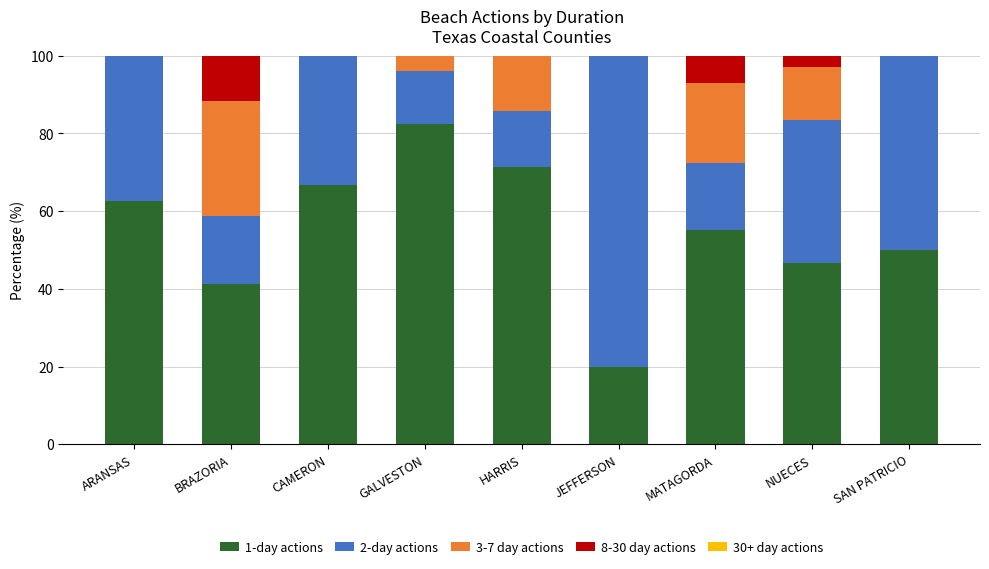

What is the maximum value for 1-day actions?

82.4